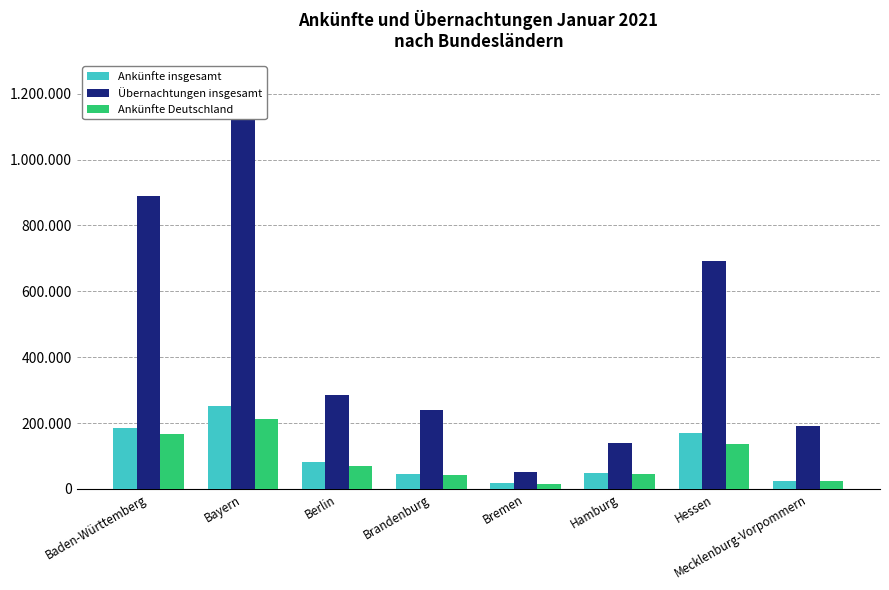

What are all the series names shown in the legend?

Ankünfte insgesamt, Übernachtungen insgesamt, Ankünfte Deutschland